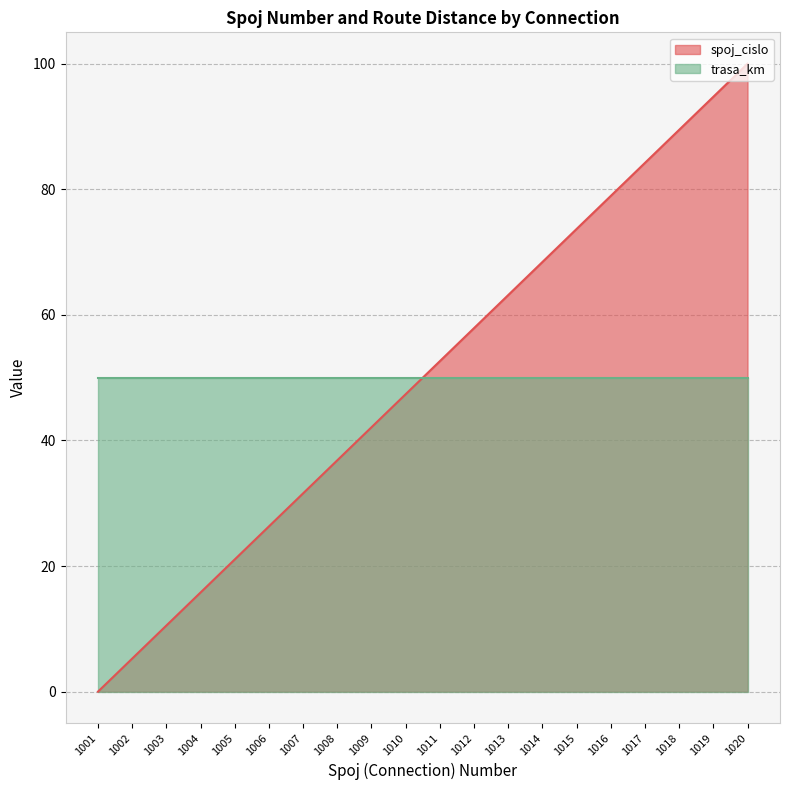

What is the sum of all values?

1000.0